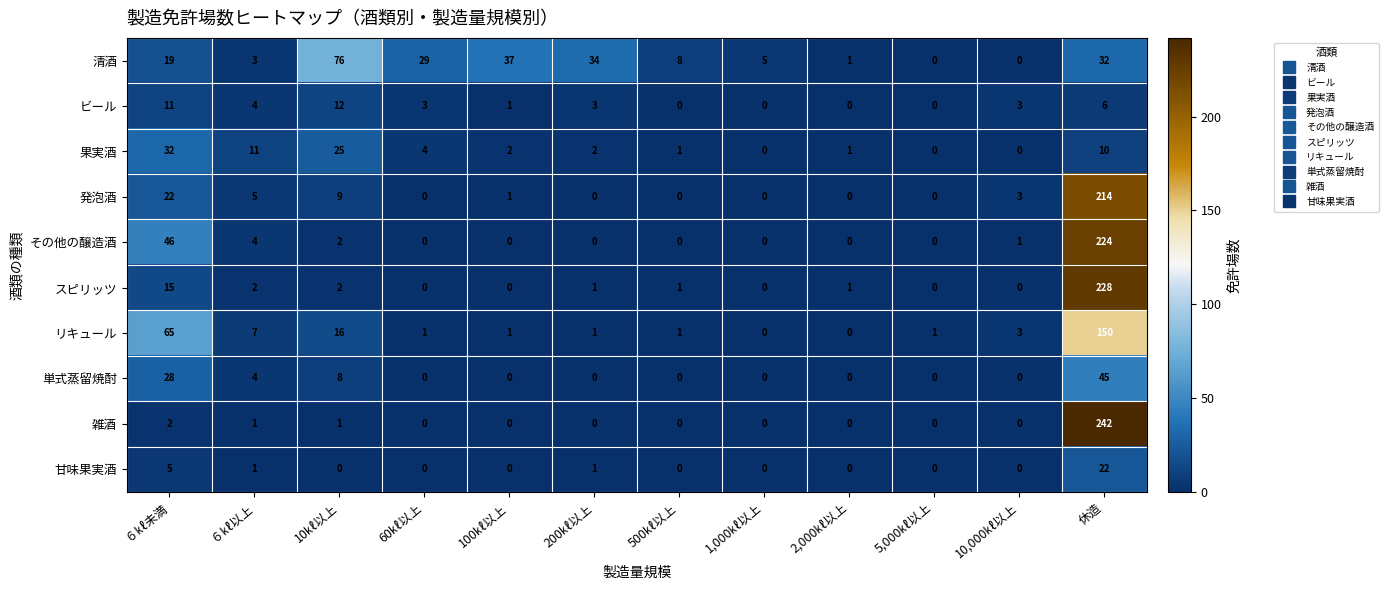

Which series has the widest spread of values?

雑酒